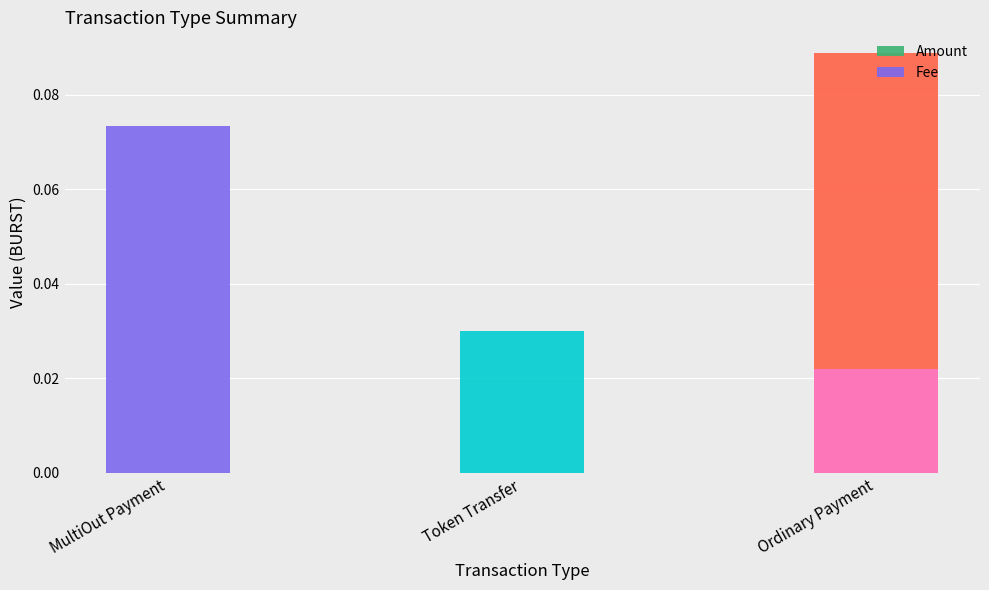

At which category is the sum across all series the highest?

Ordinary Payment